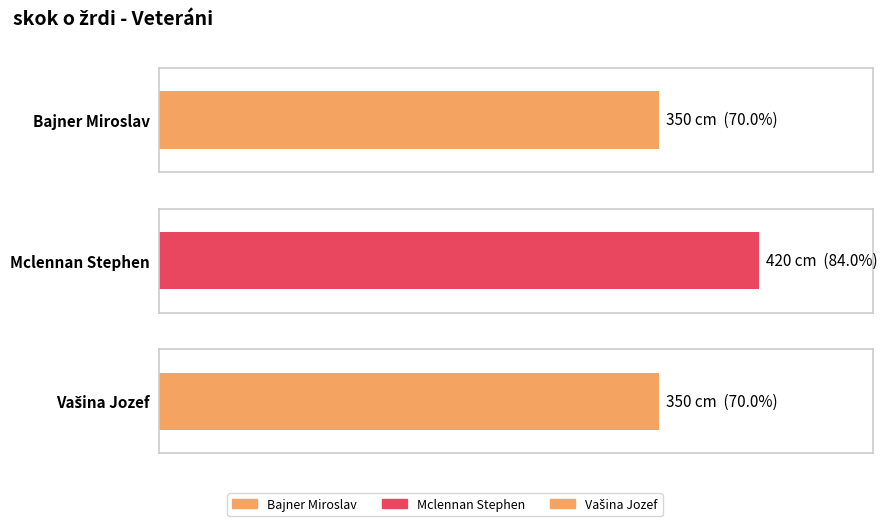

What is the greatest value displayed?

420